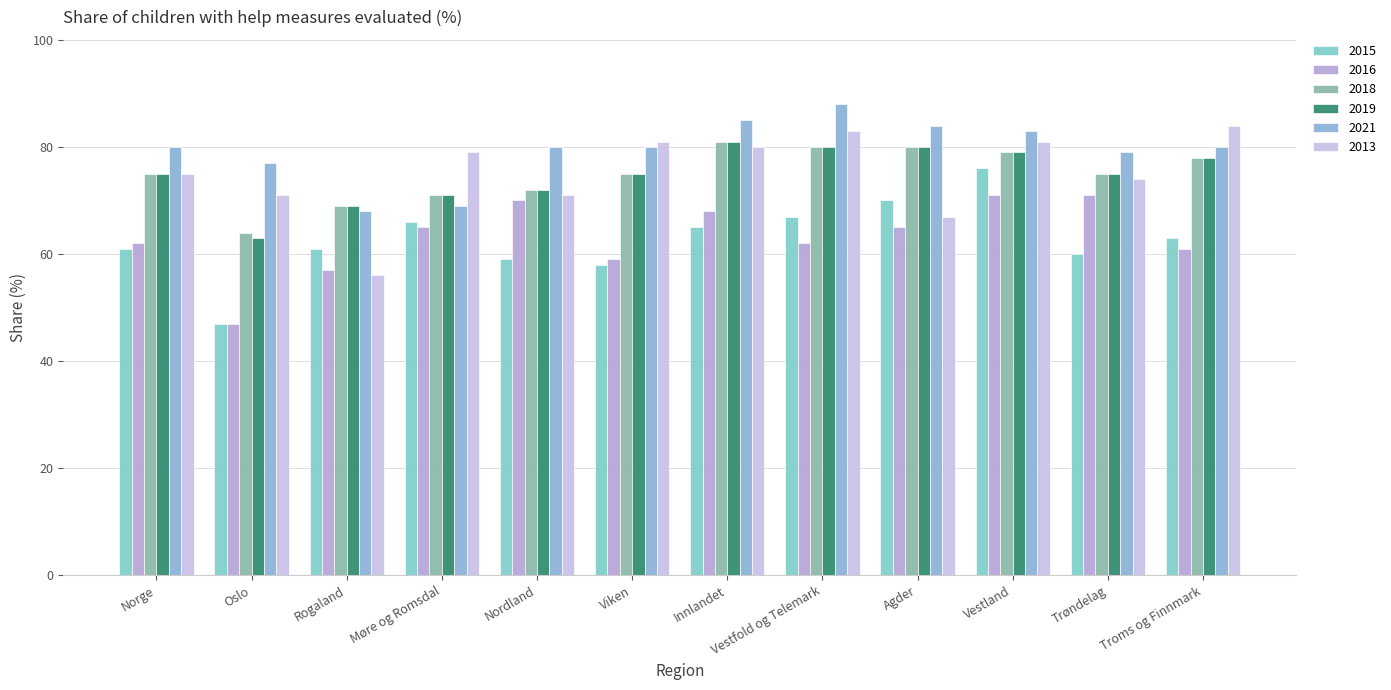

What is the maximum value for 2016?

71